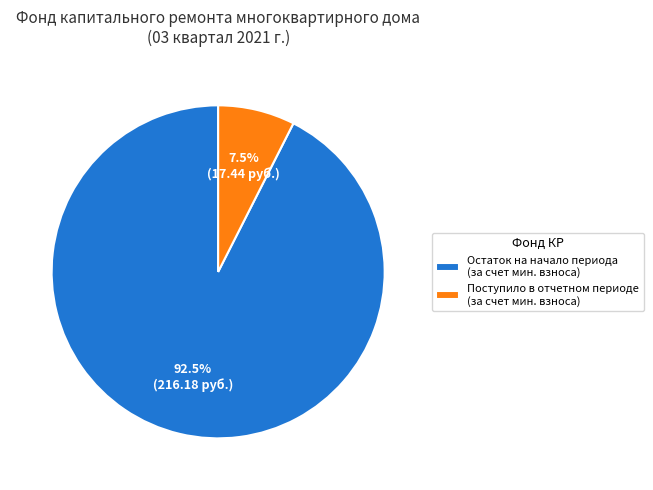

Which slice is the largest?

Остаток на начало периода (за счет мин. взноса)